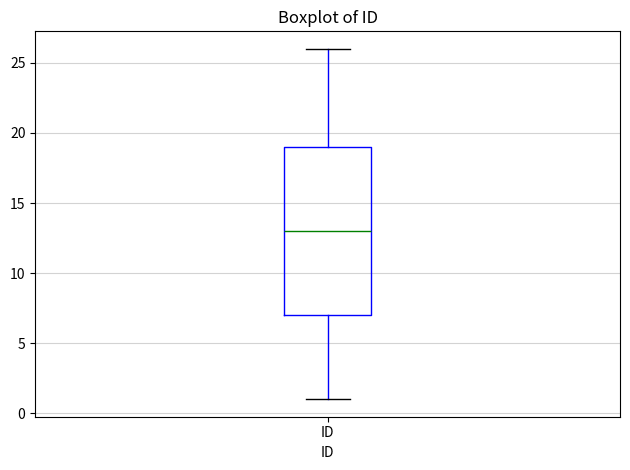

Where is the lower edge of the box for ID on the y-axis? The values are not printed on the chart, so give them approximately, as read against the axis.

7